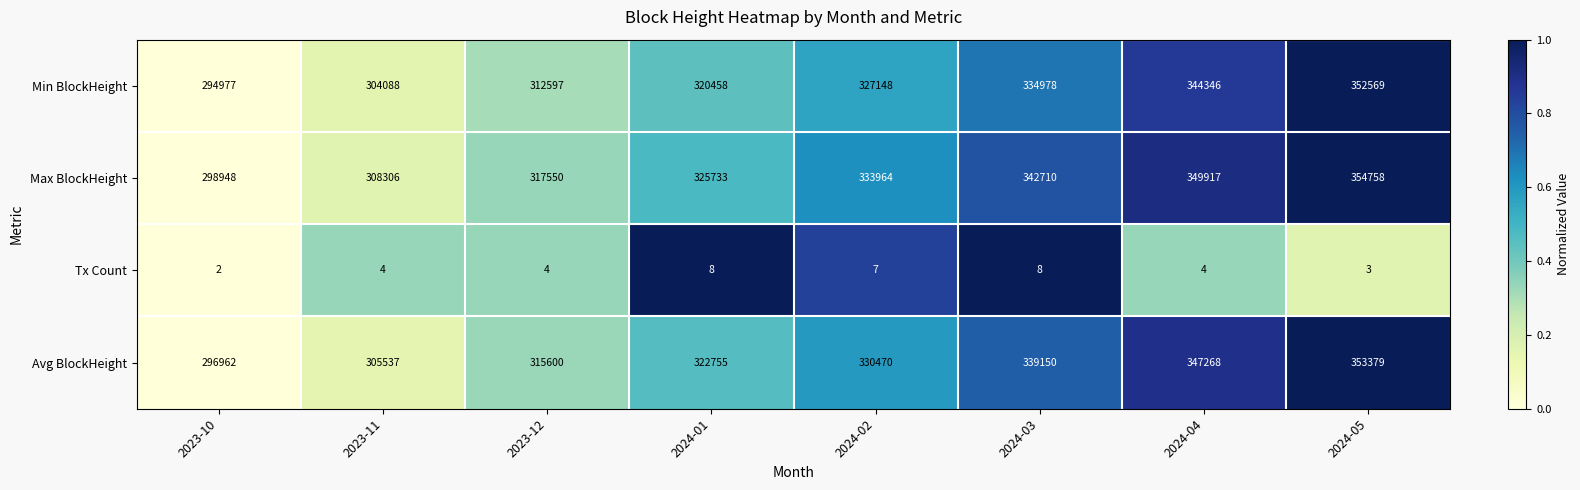

The Max BlockHeight series shows 60276 at 2023-10. True or false?

False